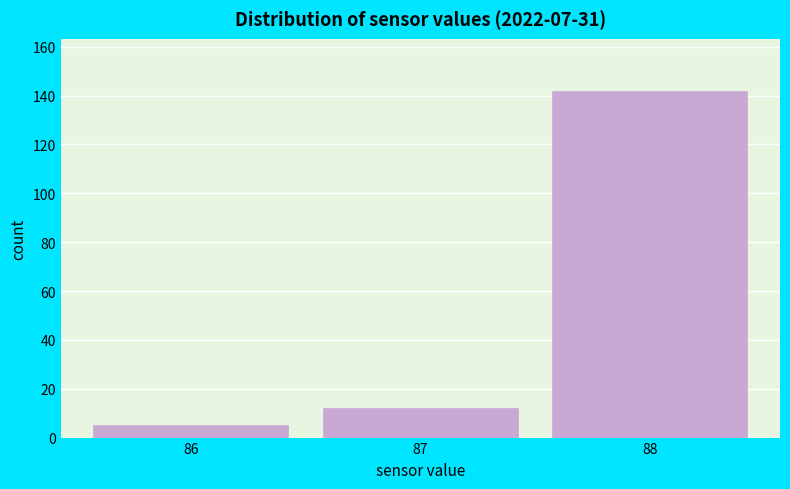

What is the height of the bar covering 86.5 to 87.5 on the x-axis? The values are not printed on the chart, so give them approximately, as read against the axis.

12